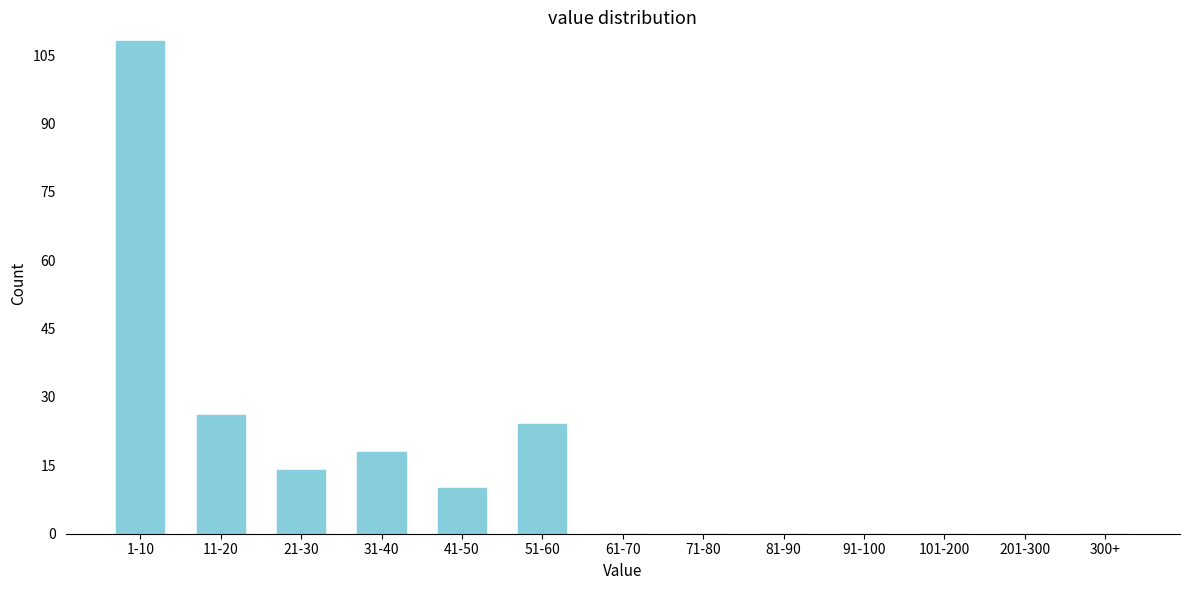

Reading left to right, what are all the values shown in this chart?

1-10=108	11-20=26	21-30=14	31-40=18	41-50=10	51-60=24	61-70=0	71-80=0	81-90=0	91-100=0	101-200=0	201-300=0	300+=0